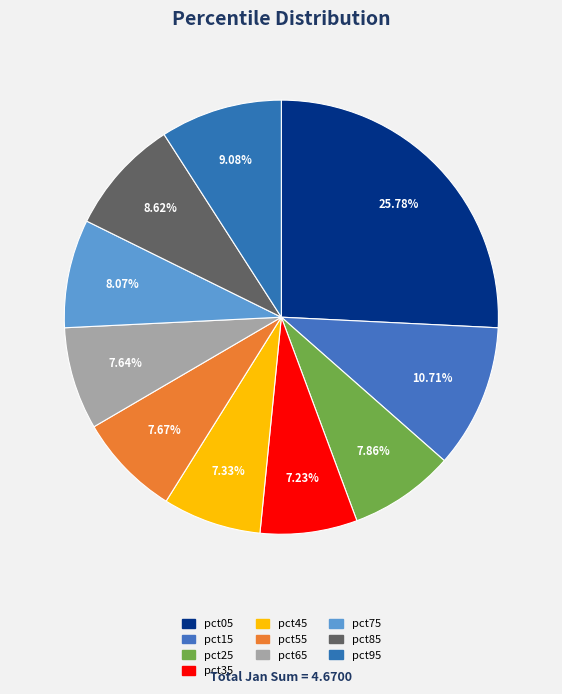

How many slices are in this pie chart?

10